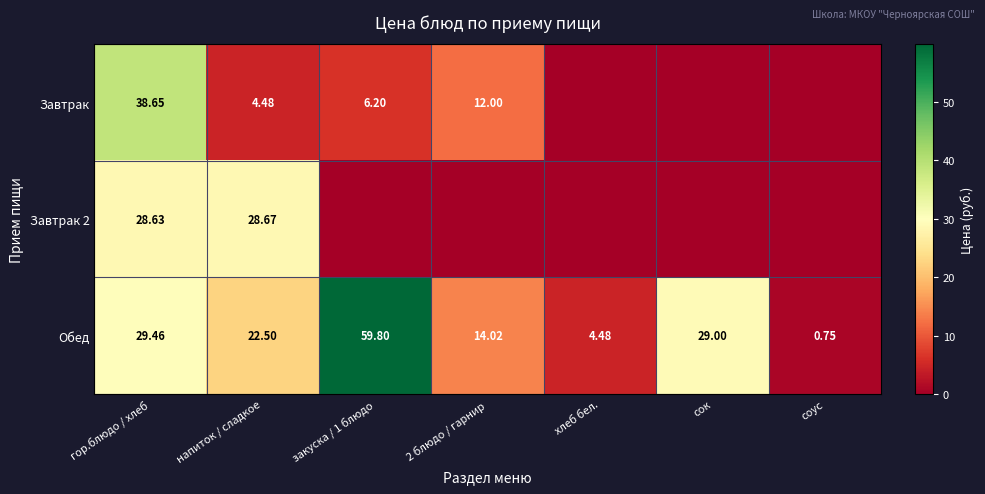

The value of Завтрак at напиток / сладкое is 7.1. True or false?

False